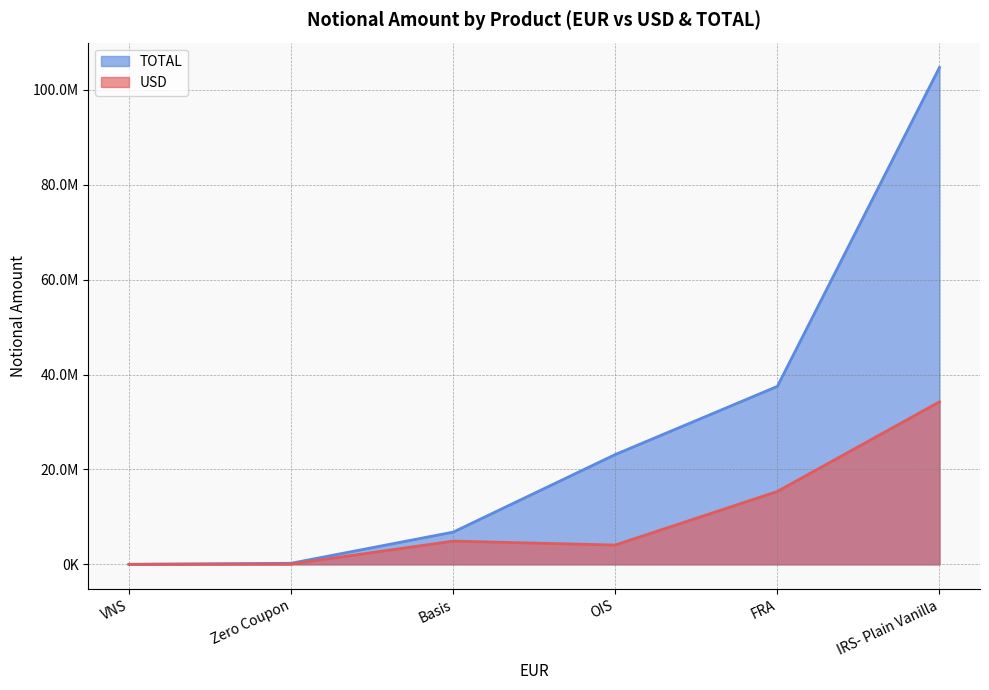

Where is the first local minimum for TOTAL?

VNS